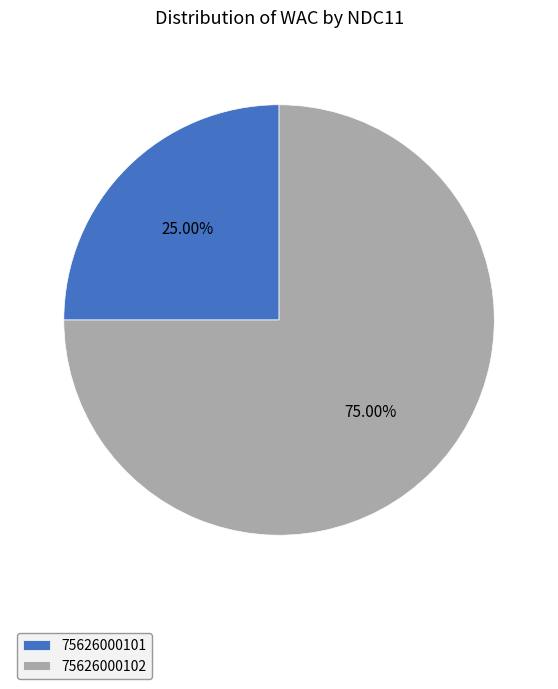

To the nearest percent, what portion does 75626000102 represent?

75%